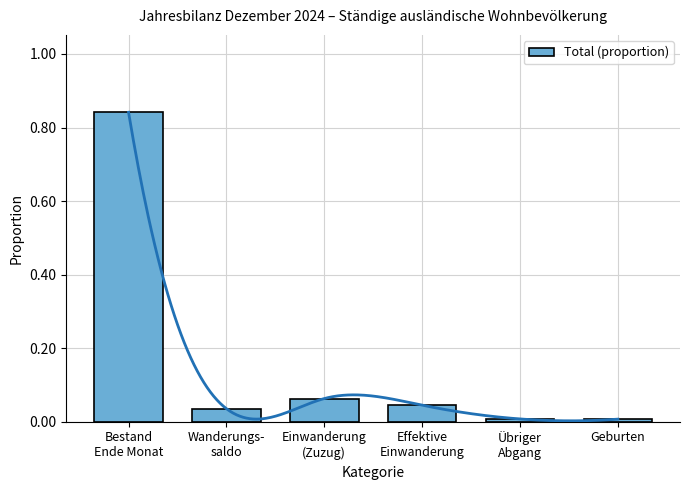

The chart shows a value of 0.4 at Bestand
Ende Monat. True or false?

False